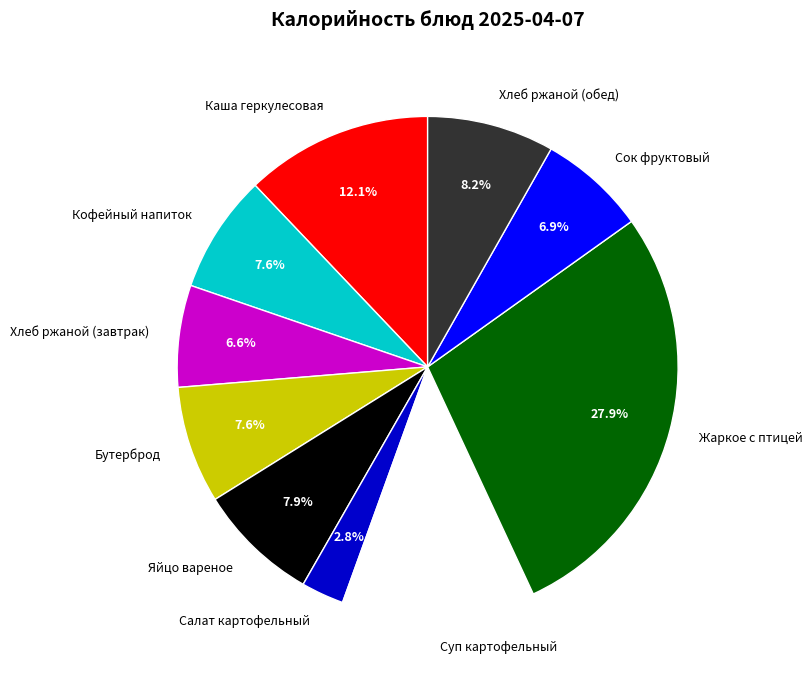

What percentage is NOT represented by Хлеб ржаной (обед)?

91.8%